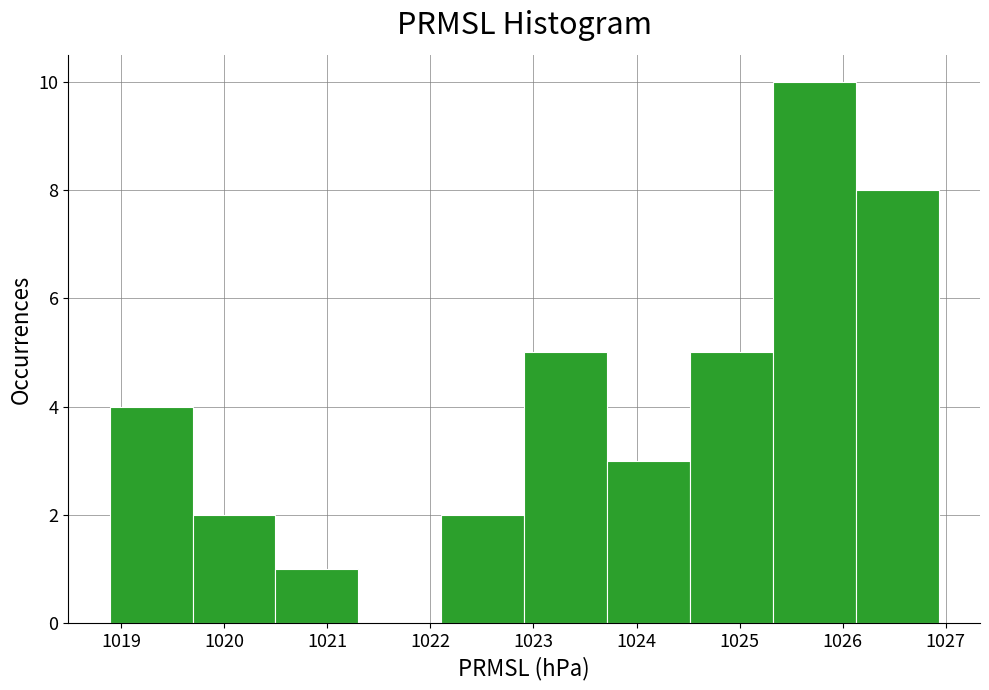

Reading left to right, transcribe this chart: for each bar, give the range it covers on the x-axis and its height. Neither the bar edges nor the heights are printed on the chart, so give them approximately, as read against the axes.

1018.9 to 1019.7: 4
1019.7 to 1020.5: 2
1020.5 to 1021.3: 1
1021.3 to 1022.1: 0
1022.1 to 1022.9: 2
1022.9 to 1023.7: 5
1023.7 to 1024.5: 3
1024.5 to 1025.3: 5
1025.3 to 1026.1: 10
1026.1 to 1026.9: 8